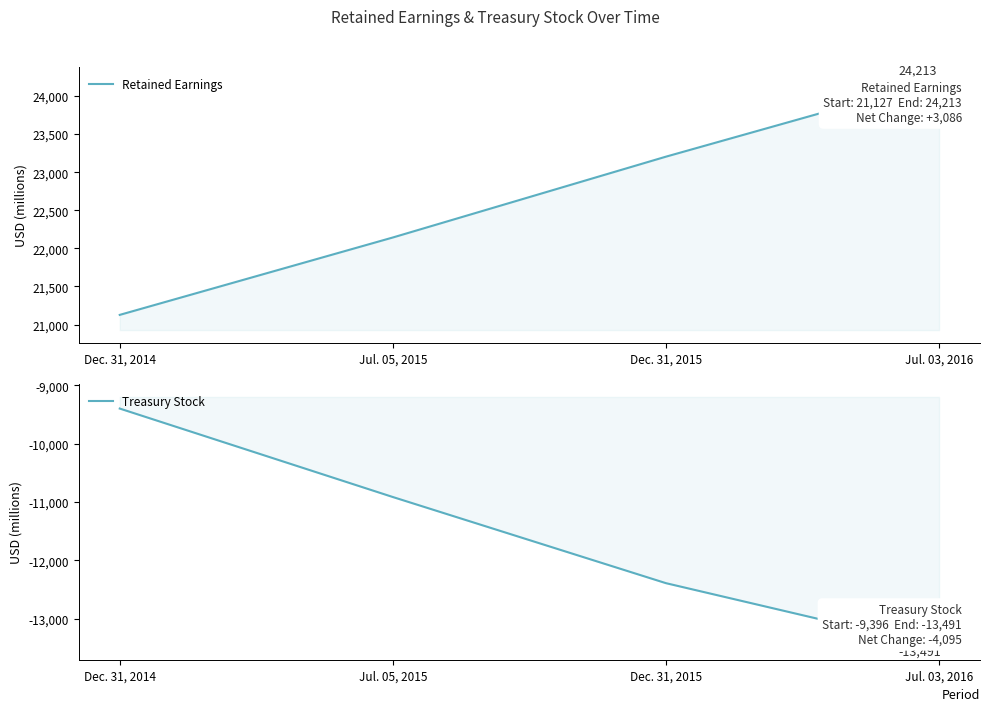

Is the value of Treasury Stock at Dec. 31, 2014 greater than the value of Retained Earnings at Jul. 05, 2015?

No